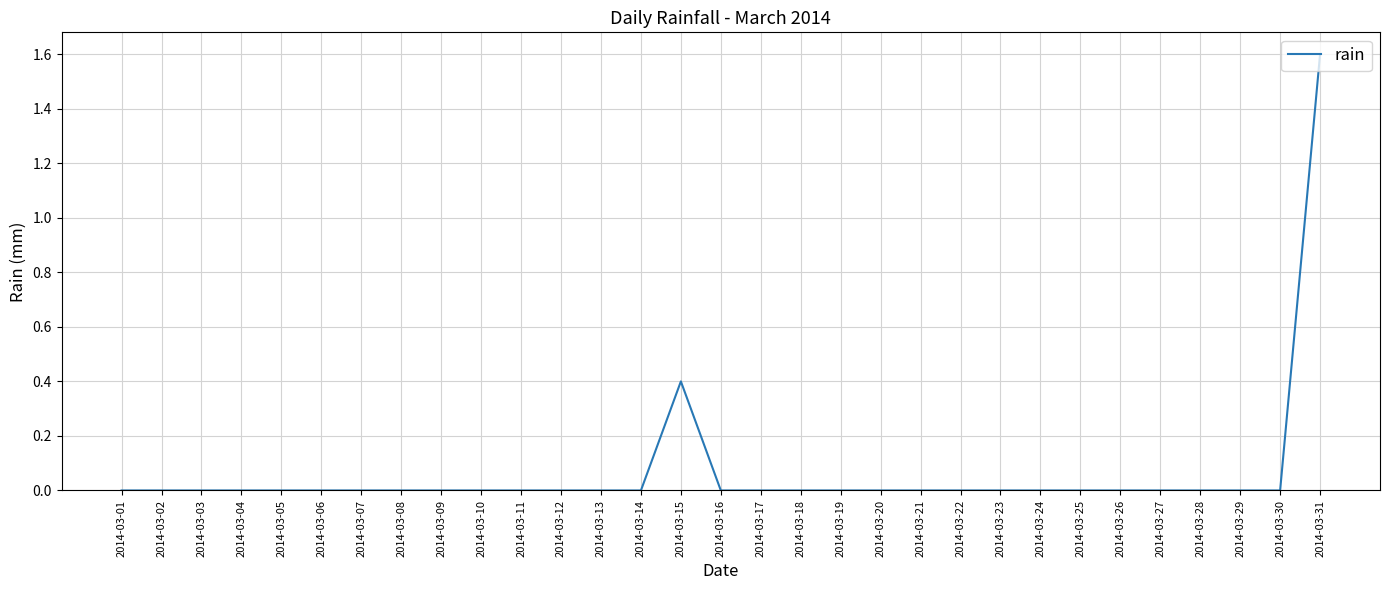

Reading left to right, what are all the values shown in this chart?

2014-03-01=0.0	2014-03-02=0.0	2014-03-03=0.0	2014-03-04=0.0	2014-03-05=0.0	2014-03-06=0.0	2014-03-07=0.0	2014-03-08=0.0	2014-03-09=0.0	2014-03-10=0.0	2014-03-11=0.0	2014-03-12=0.0	2014-03-13=0.0	2014-03-14=0.0	2014-03-15=0.4	2014-03-16=0.0	2014-03-17=0.0	2014-03-18=0.0	2014-03-19=0.0	2014-03-20=0.0	2014-03-21=0.0	2014-03-22=0.0	2014-03-23=0.0	2014-03-24=0.0	2014-03-25=0.0	2014-03-26=0.0	2014-03-27=0.0	2014-03-28=0.0	2014-03-29=0.0	2014-03-30=0.0	2014-03-31=1.6